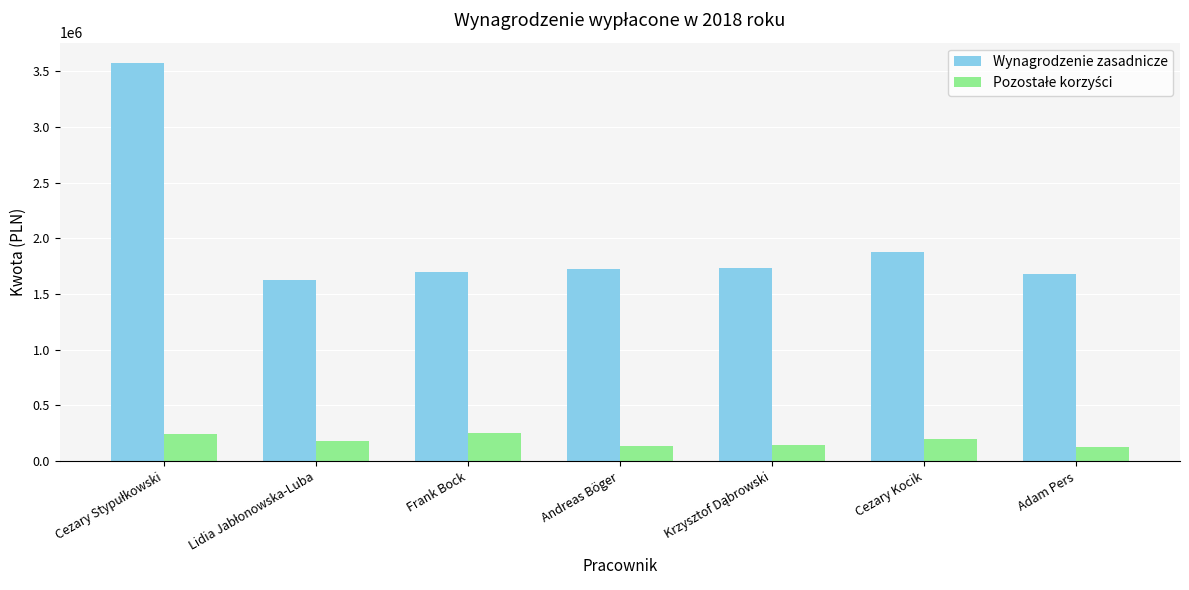

Which series has the widest spread of values?

Wynagrodzenie zasadnicze